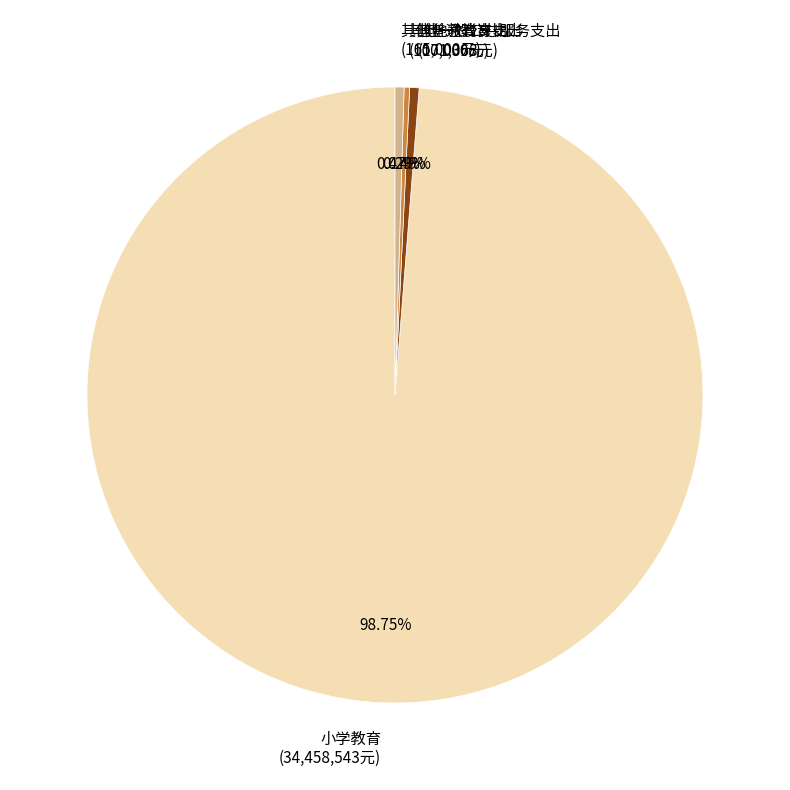

To the nearest percent, what is the average slice percentage?

25%